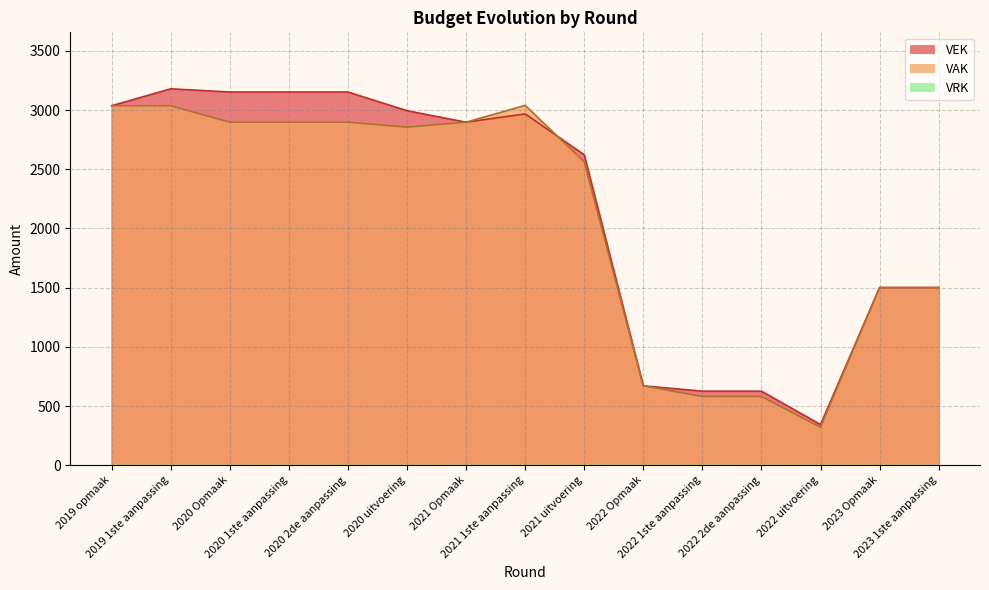

What is the total value across all series at 2023 1ste aanpassing?

3002